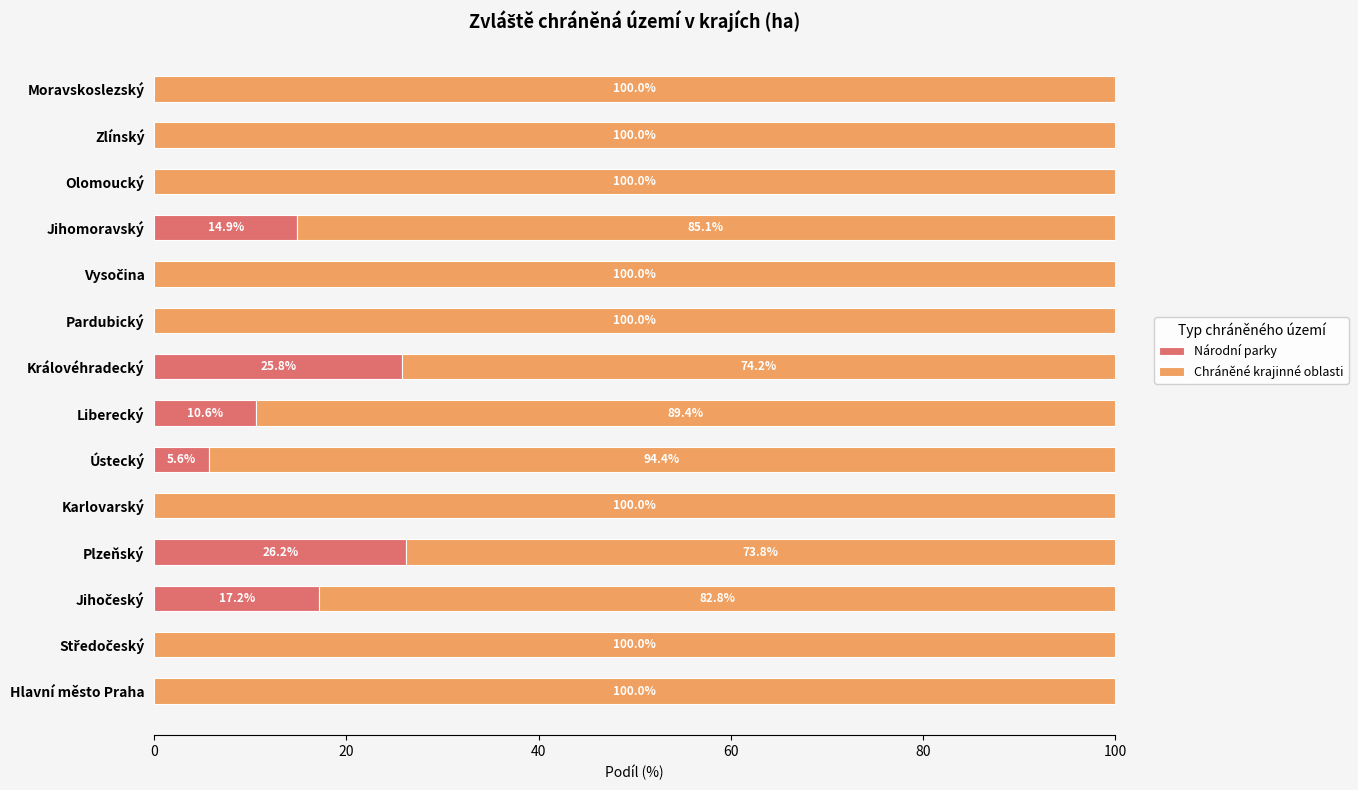

Is it true that Národní parky equals -13.4 at Pardubický?

False